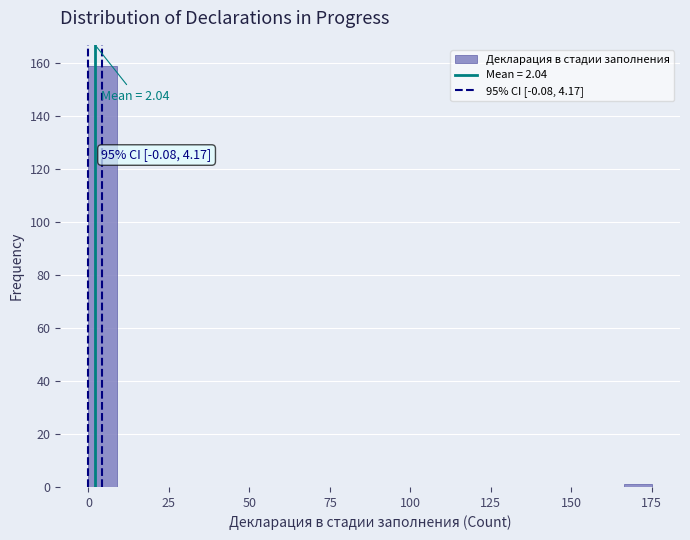

Read against the x-axis, roughly where is the centre of the tallest bar?

5